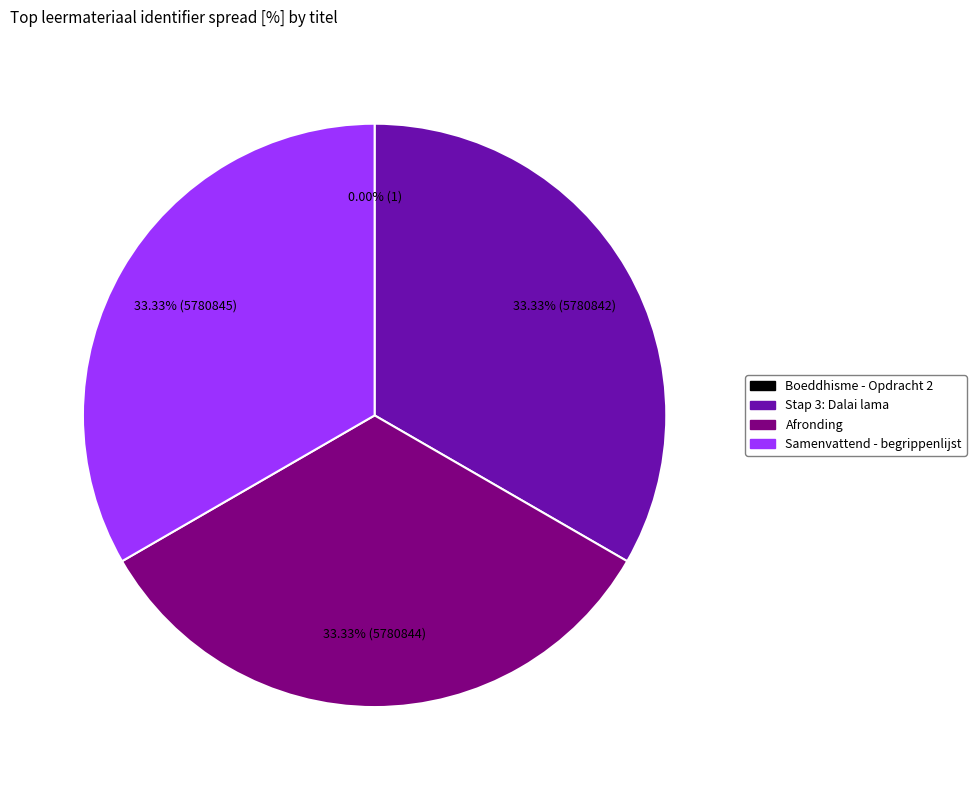

Does Afronding represent more than half of the total?

No